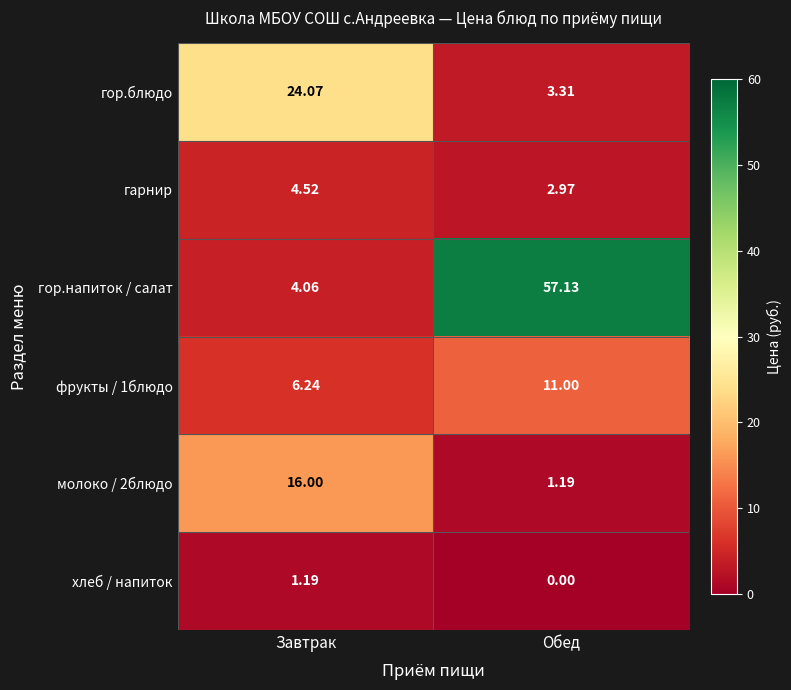

Which series changed the most between Завтрак and Обед?

гор.напиток / салат